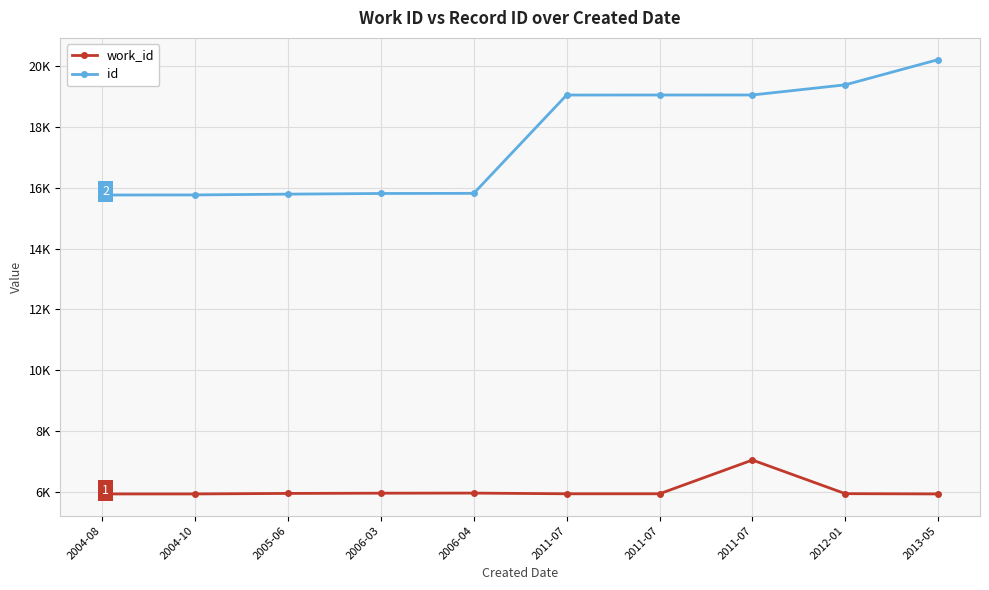

Reading left to right, extract all data points from this chart.

work_id: 2004-08=5931	2004-10=5931	2005-06=5948	2006-03=5956	2006-04=5959	2011-07=5936	2011-07=5936	2011-07=7046	2012-01=5940	2013-05=5931
id: 2004-08=15761	2004-10=15763	2005-06=15789	2006-03=15811	2006-04=15815	2011-07=19048	2011-07=19049	2011-07=19050	2012-01=19384	2013-05=20213